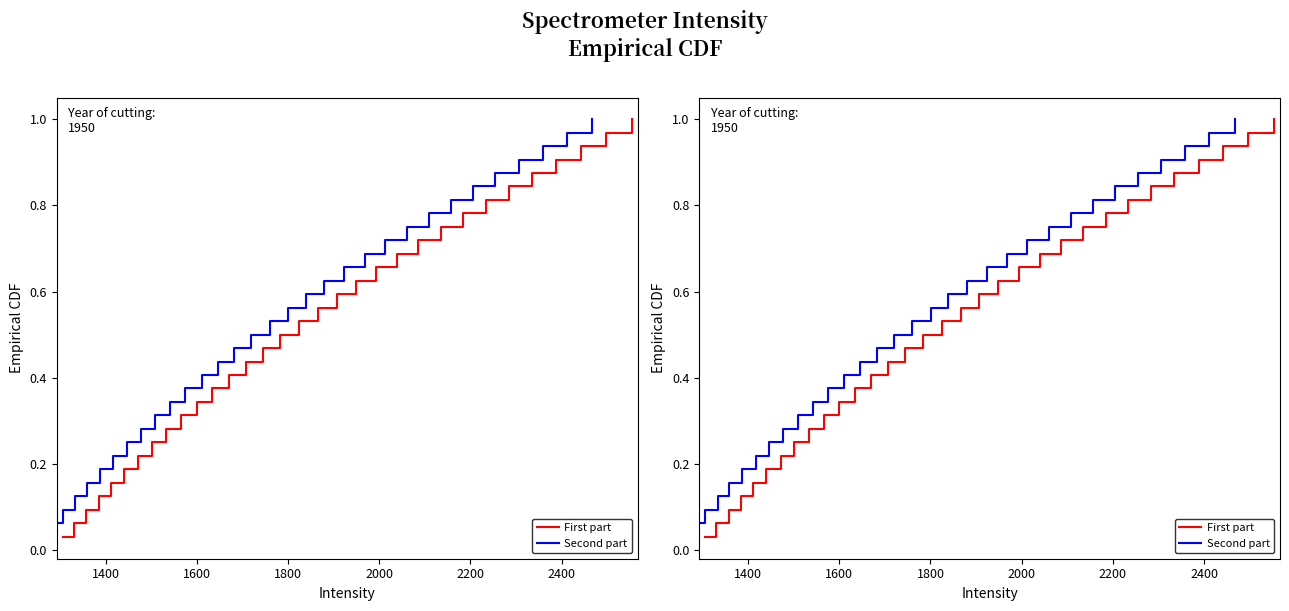

True or false: Second part and First part cross at least once.

False